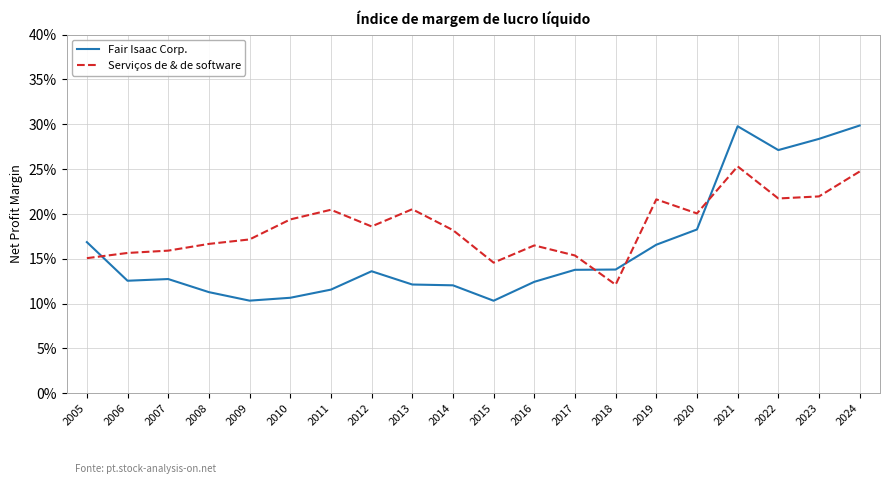

Which series ends up on top after the final intersection of Fair Isaac Corp. and Serviços de & de software?

Fair Isaac Corp.